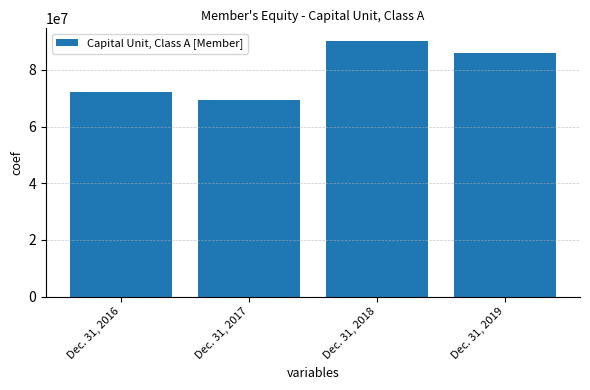

Which has a higher value, Dec. 31, 2016 or Dec. 31, 2019?

Dec. 31, 2019